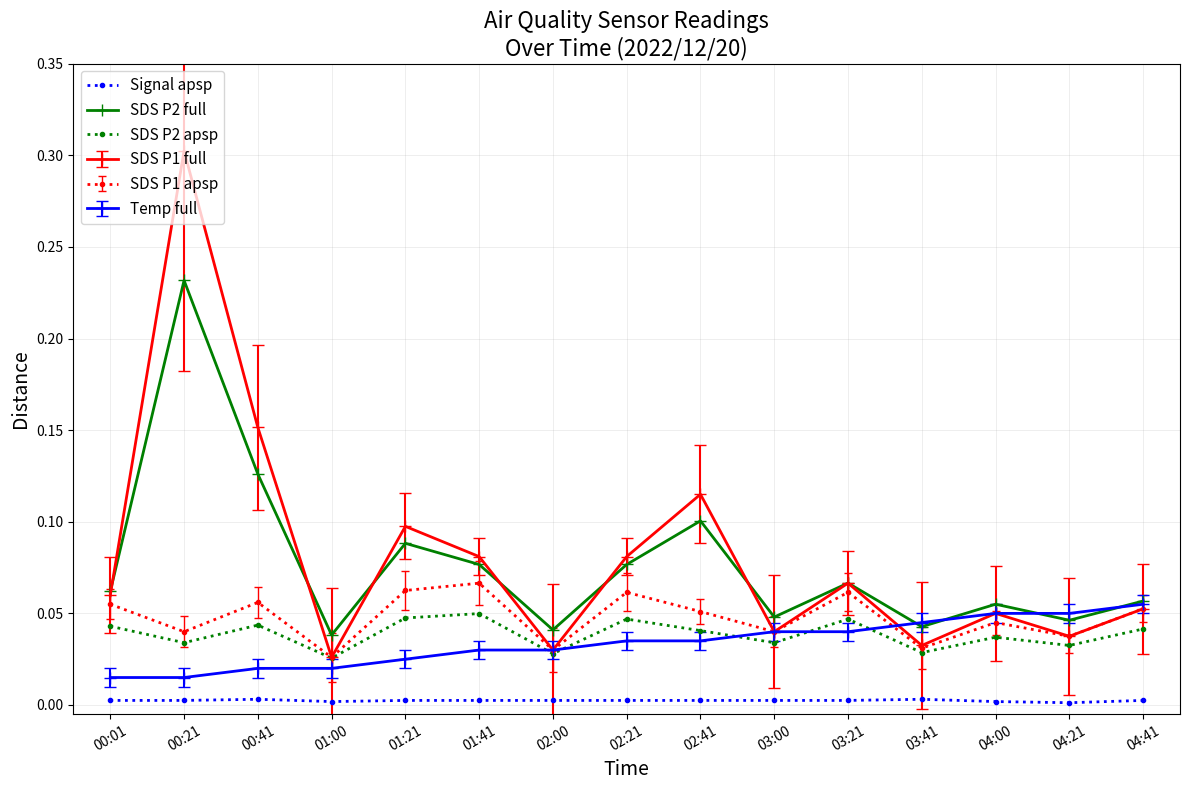

True or false: SDS P2 apsp and Signal apsp cross at least once.

False